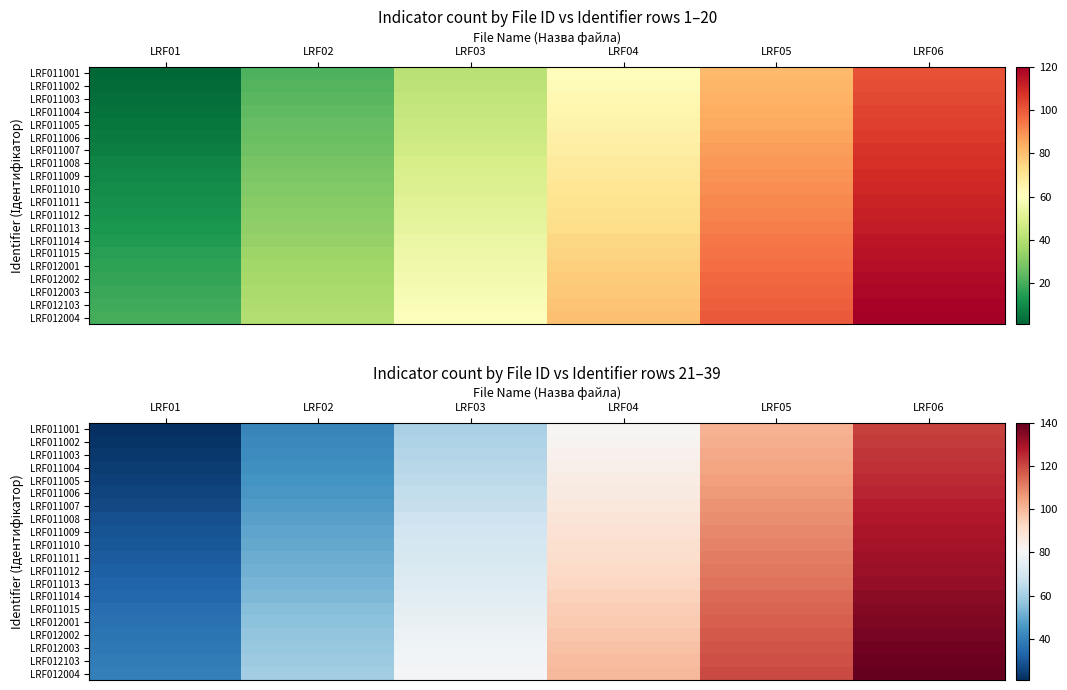

Which series has the widest spread of values?

LRF011001